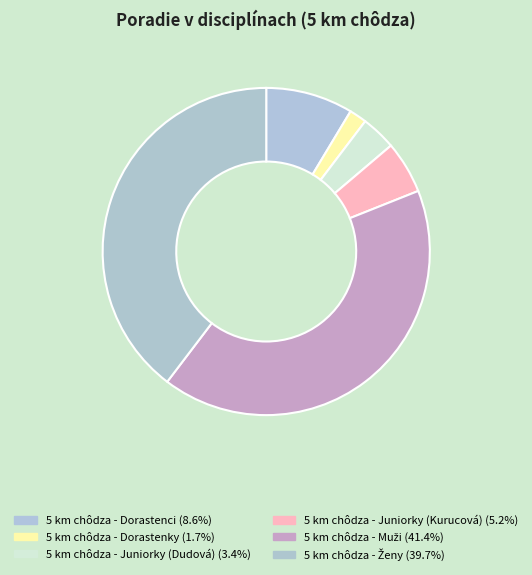

Rank the categories by value from lowest to highest.

5 km chôdza - Dorastenky, 5 km chôdza - Juniorky (Dudová), 5 km chôdza - Juniorky (Kurucová), 5 km chôdza - Dorastenci, 5 km chôdza - Ženy, 5 km chôdza - Muži